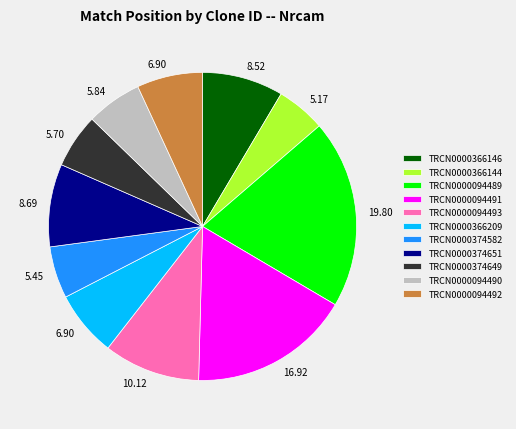

What is the ratio of the value at TRCN0000366209 to the value at TRCN0000094490?

1.2